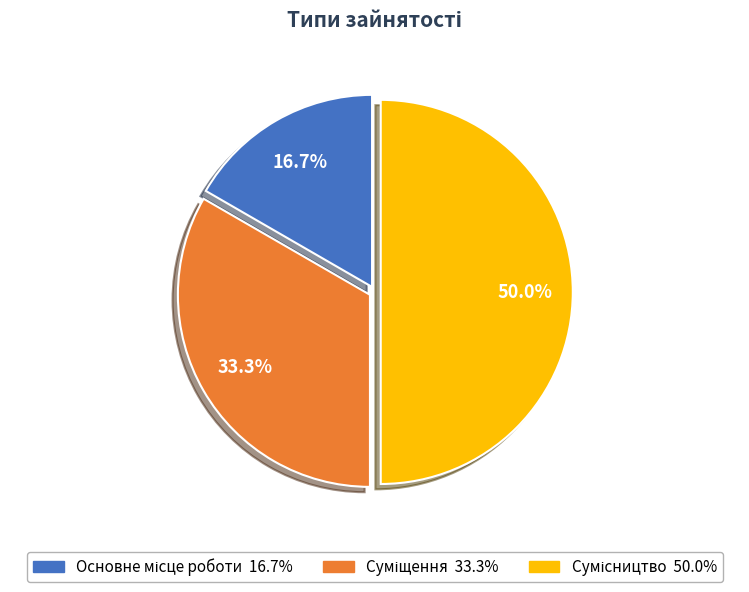

Which category has the smallest portion of the pie?

Основне місце роботи